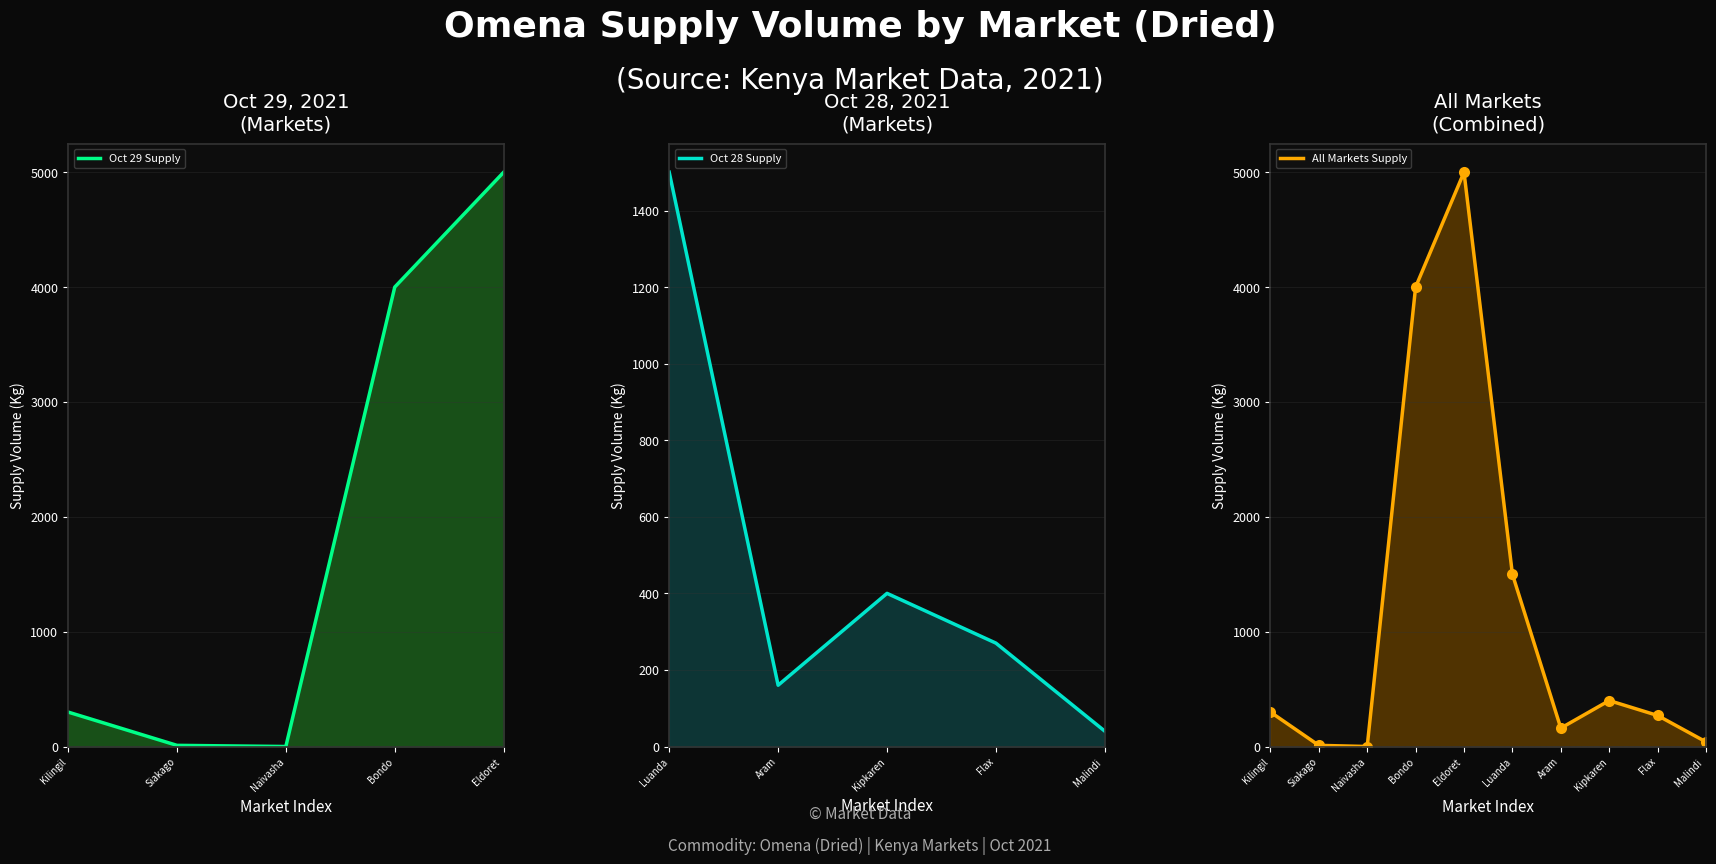

At which category does the chart reach its peak across all series?

Eldoret